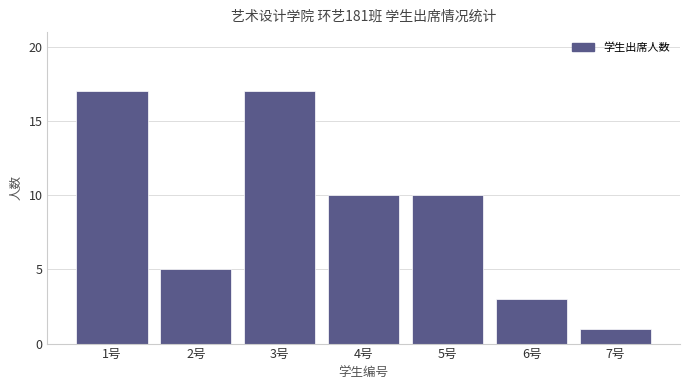

The value at 3号 is 17. True or false?

True